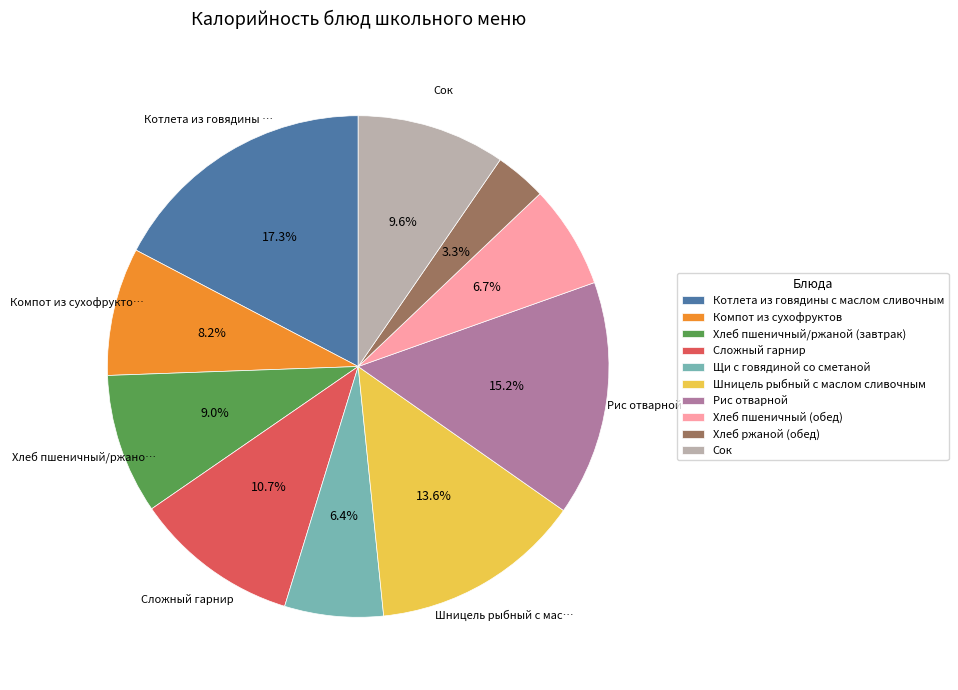

To the nearest percent, what is the difference between the Хлеб пшеничный (обед) and Сок slice percentages?

3%